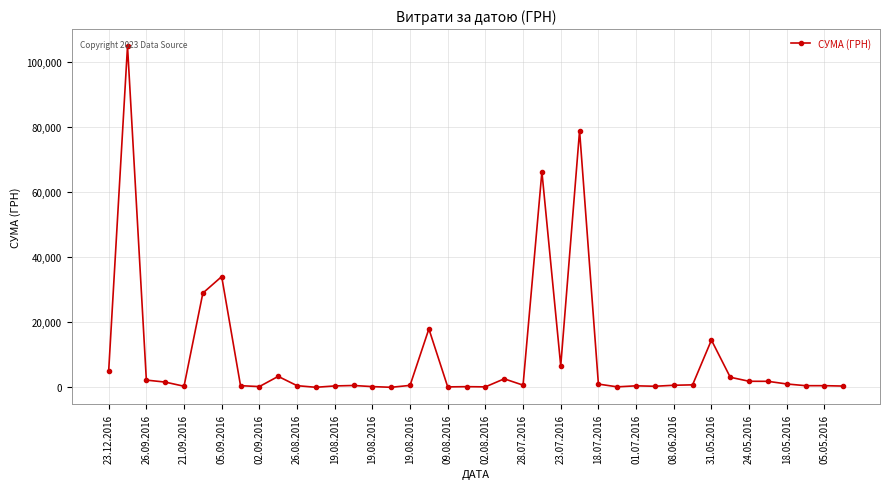

What is the difference between the maximum and minimum values?

104884.1